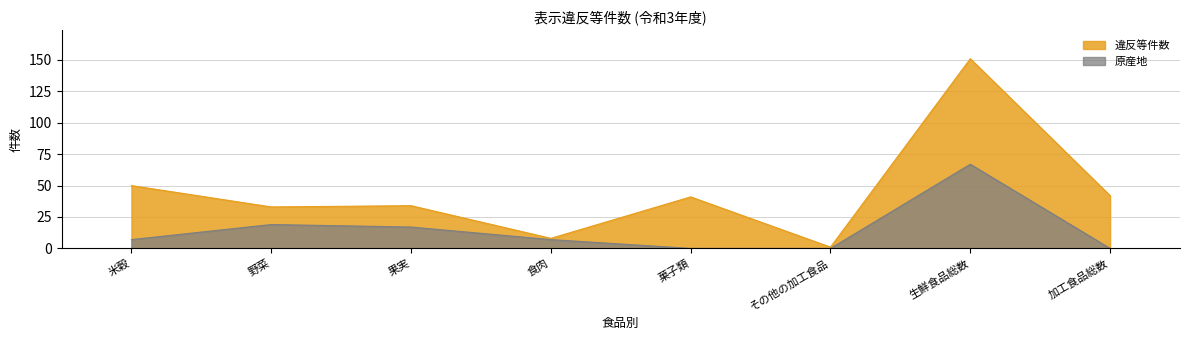

The 原産地 series shows 34 at 野菜. True or false?

False